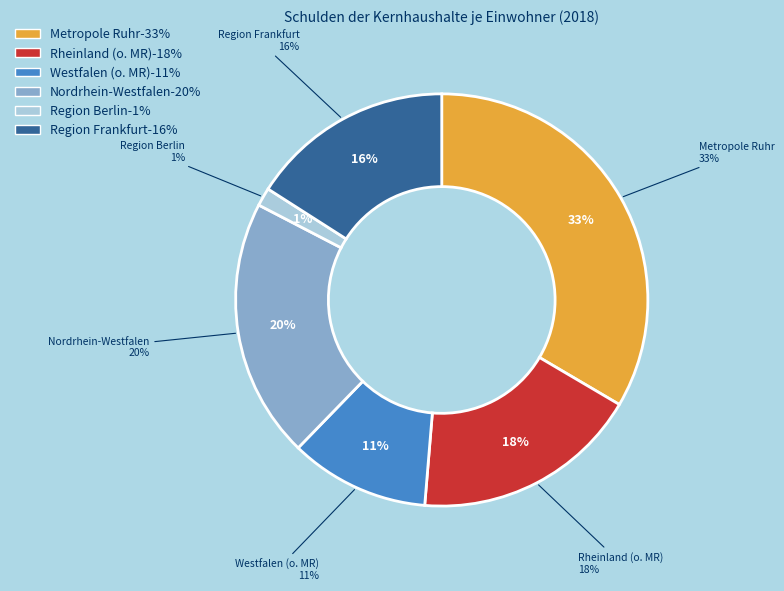

Is it true that Metropole Ruhr is 33% of the pie?

True